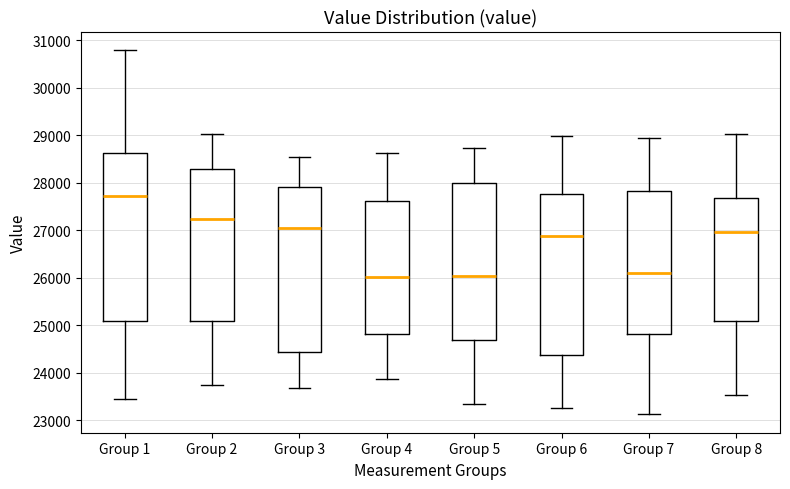

Reading left to right, transcribe this box plot: for each box, give where its median line is, the range the box spans, and where its two whiskers end, as read against the y-axis. The values are not printed on the chart, so give them approximately, as read against the axis.

Group 1: median 27700, box 25100 to 28600, whiskers 23500 to 30800
Group 2: median 27200, box 25100 to 28300, whiskers 23700 to 29000
Group 3: median 27000, box 24400 to 27900, whiskers 23700 to 28600
Group 4: median 26000, box 24800 to 27600, whiskers 23900 to 28600
Group 5: median 26000, box 24700 to 28000, whiskers 23300 to 28700
Group 6: median 26900, box 24400 to 27800, whiskers 23300 to 29000
Group 7: median 26100, box 24800 to 27800, whiskers 23100 to 28900
Group 8: median 27000, box 25100 to 27700, whiskers 23500 to 29000